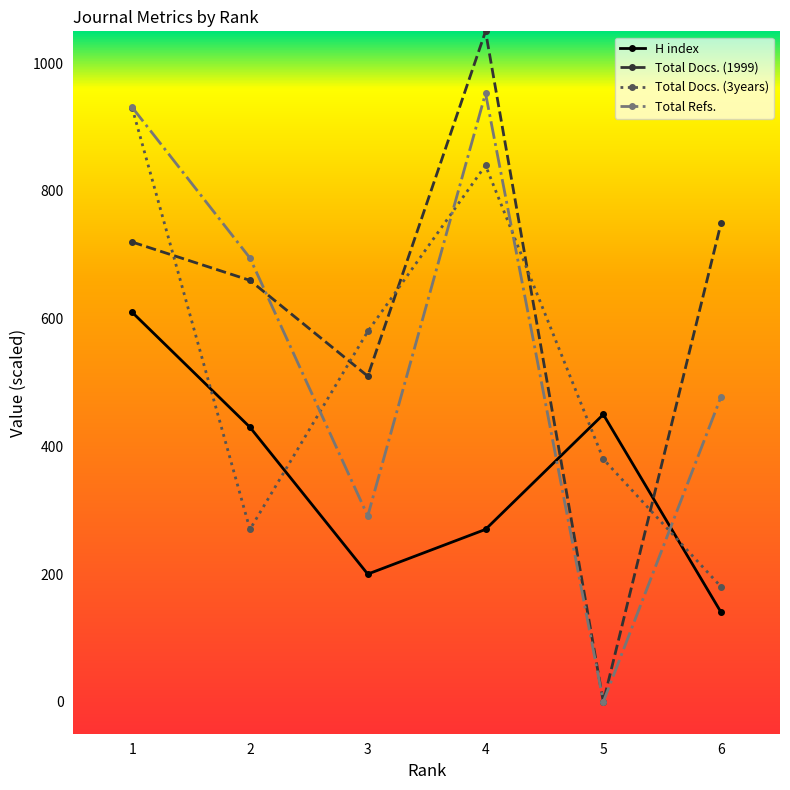

Is the value of H index at 2 greater than the value of Total Docs. (1999) at 6?

No